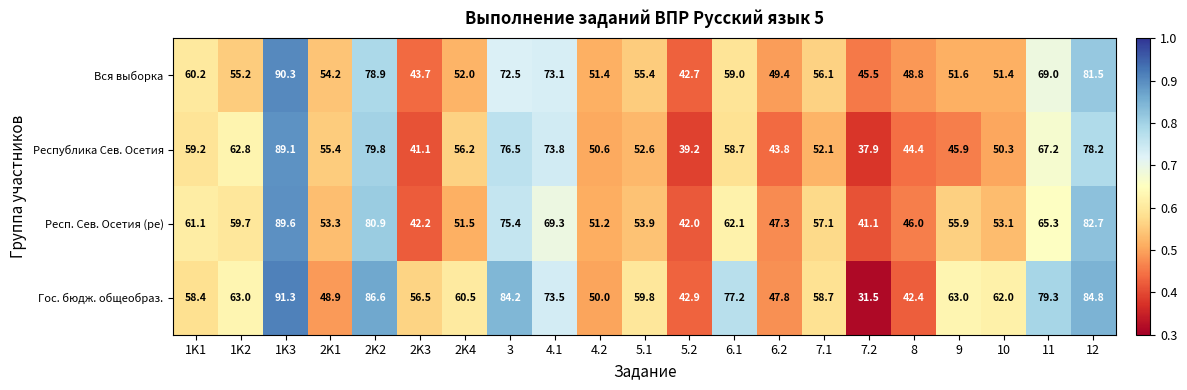

The Республика Сев. Осетия series shows 59.2 at 1K1. True or false?

True